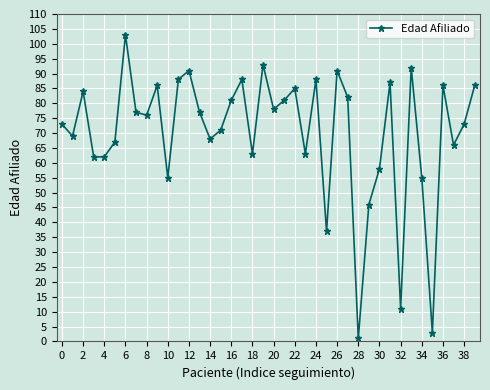

What is the value of the 39th point from the left?

73